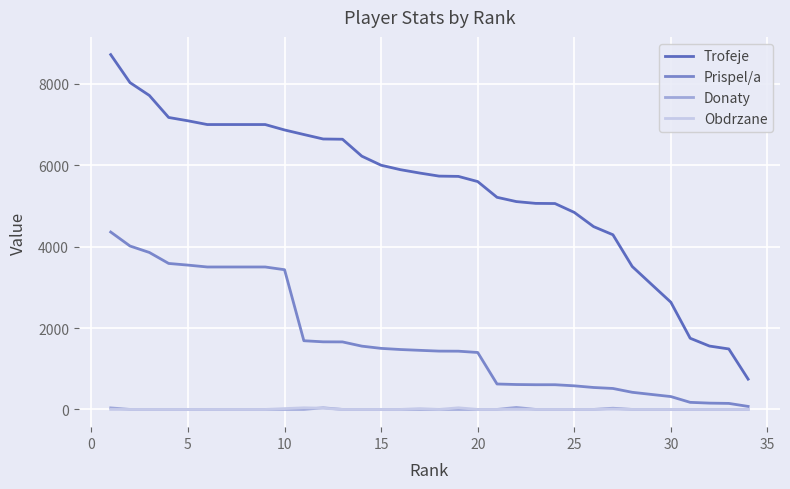

Which series has the largest total across all categories?

Trofeje